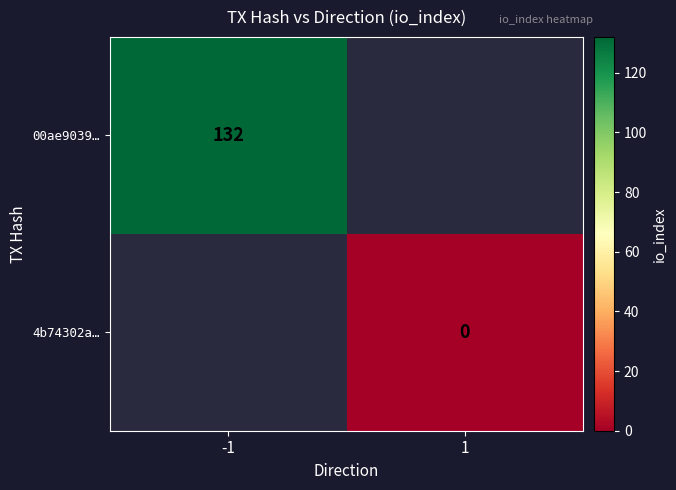

The 00ae9039… series shows 132 at -1. True or false?

True